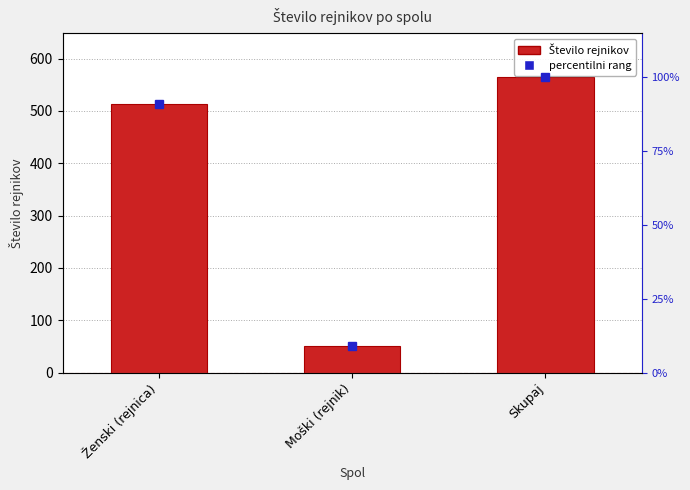

Count the number of values greater than 513.

1